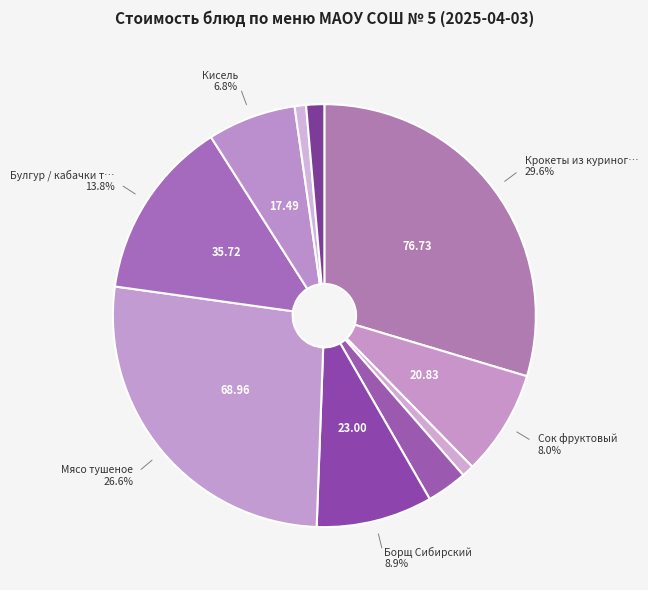

Is there a majority slice in this chart?

No